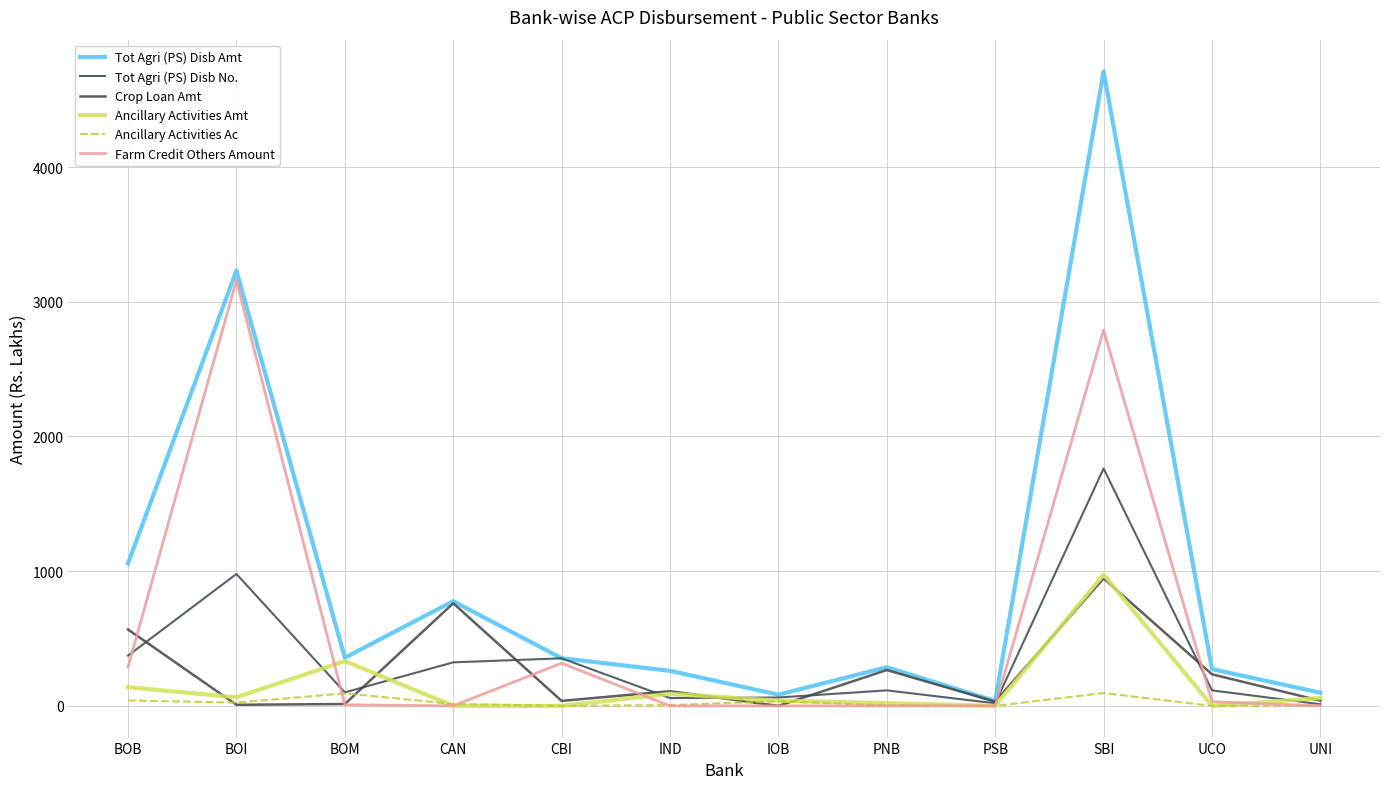

What are all the series names shown in the legend?

Tot Agri (PS) Disb Amt, Tot Agri (PS) Disb No., Crop Loan Amt, Ancillary Activities Amt, Ancillary Activities Ac, Farm Credit Others Amount